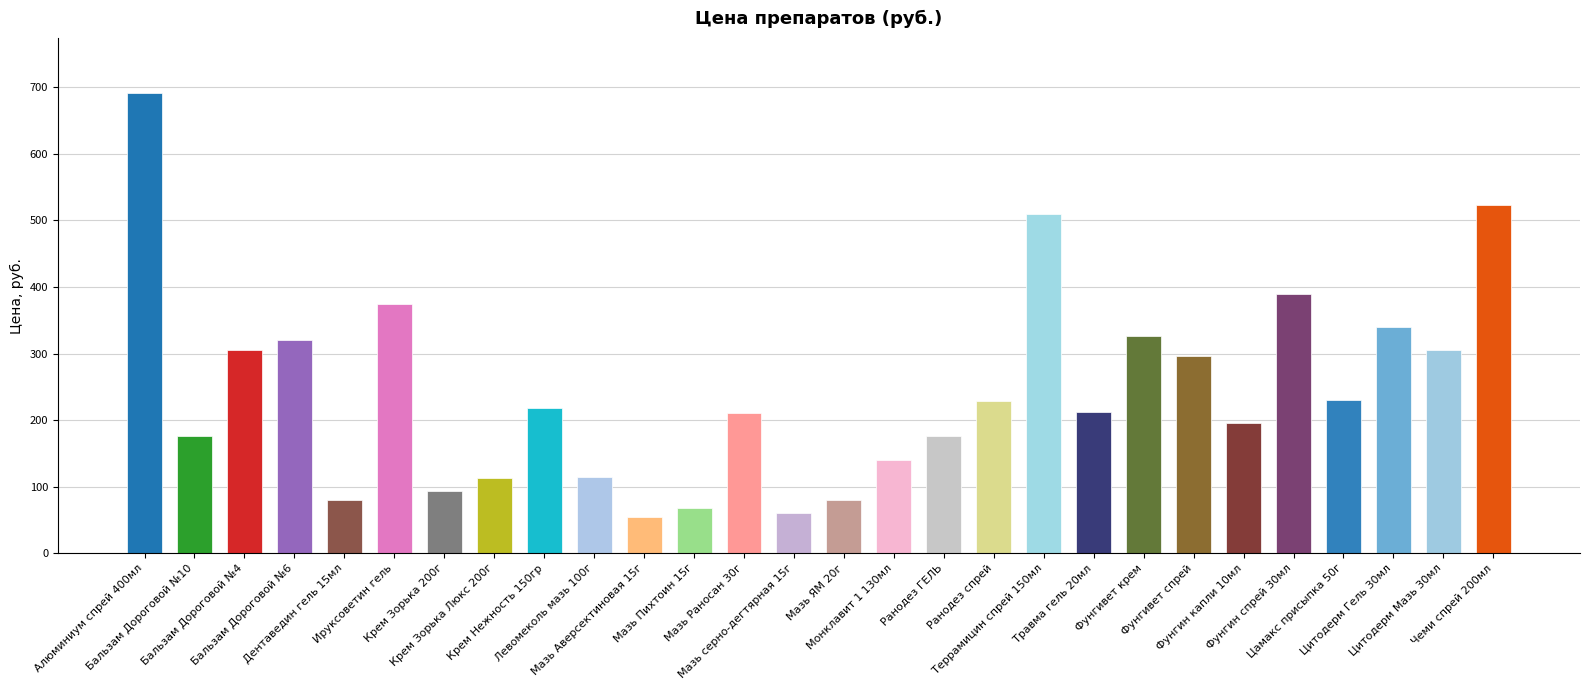

What is the ratio of the value at Цитодерм Мазь 30мл to the value at Мазь Пихтоин 15г?

4.5